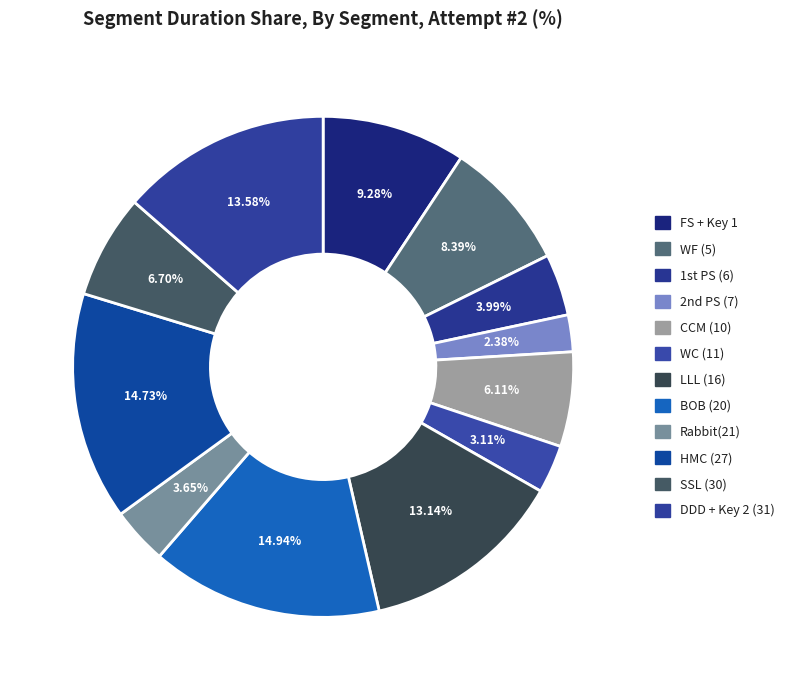

Between CCM (10) and BOB (20), which is larger?

BOB (20)